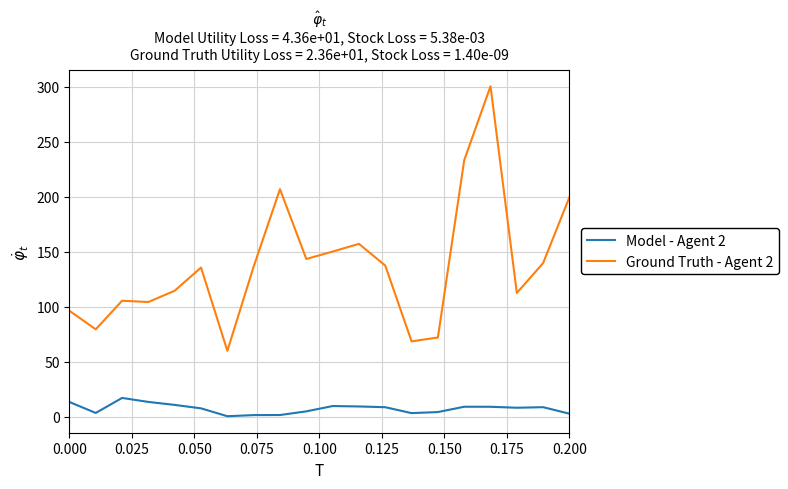

What is the difference between the maximum and minimum values in the Model - Agent 2 series?

16.6